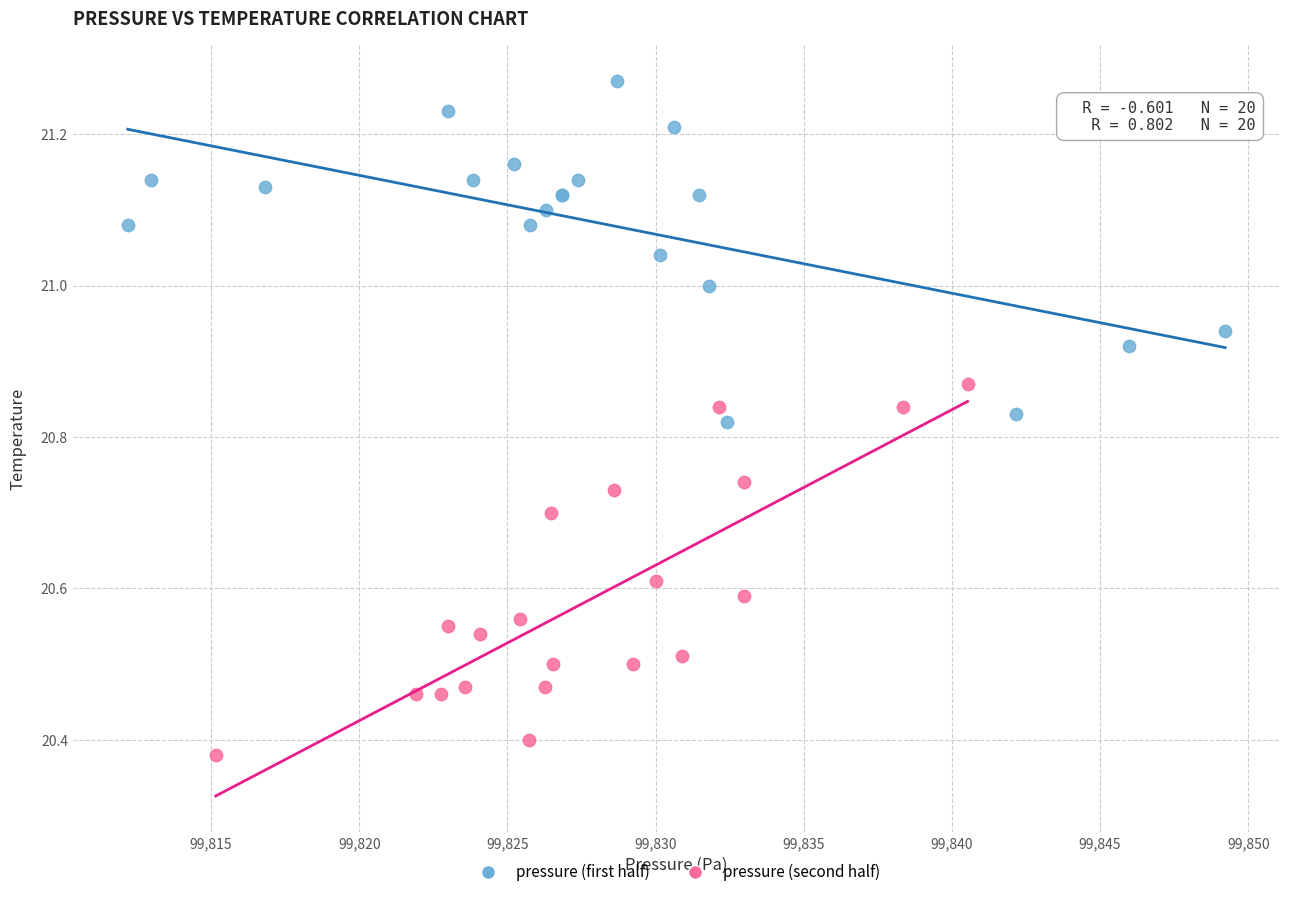

What are all the series names shown in the legend?

pressure (first half), pressure (second half)